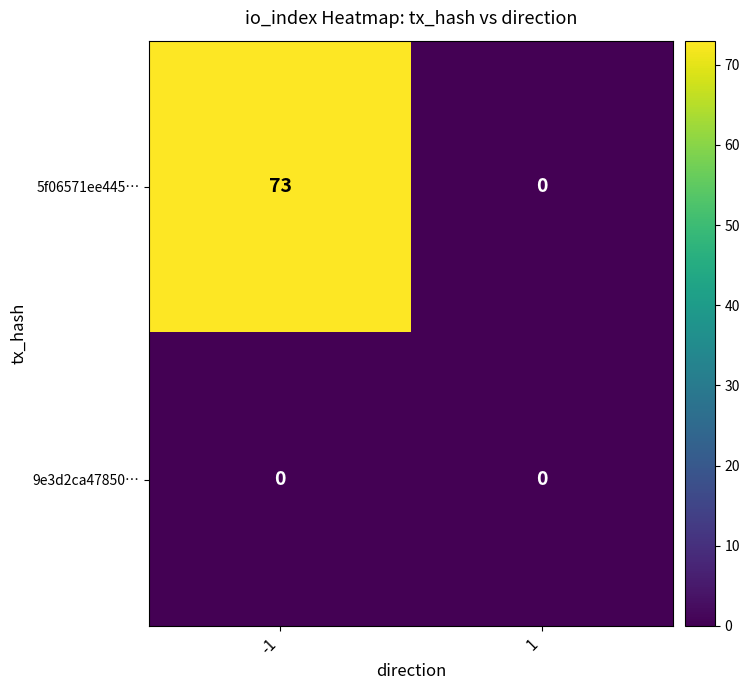

True or false: 9e3d2ca47850… has a value of 0 at -1.

True